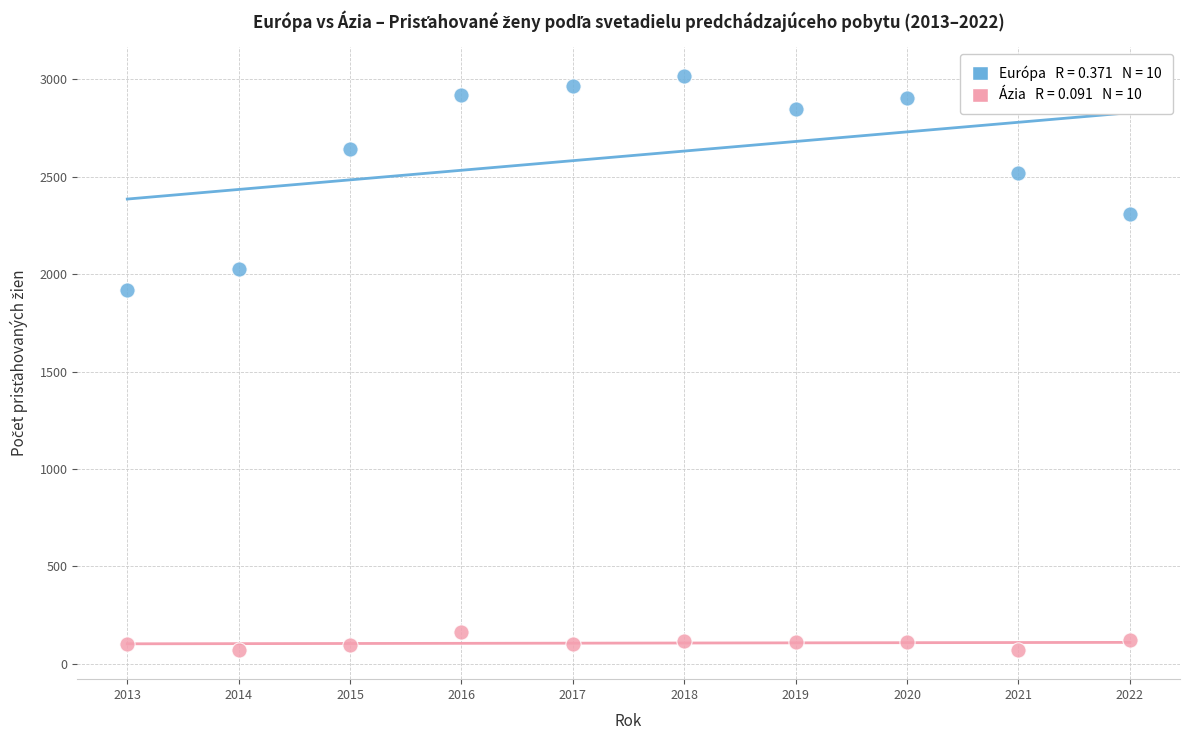

Across all series, what Y value is closest to 1543?

1920